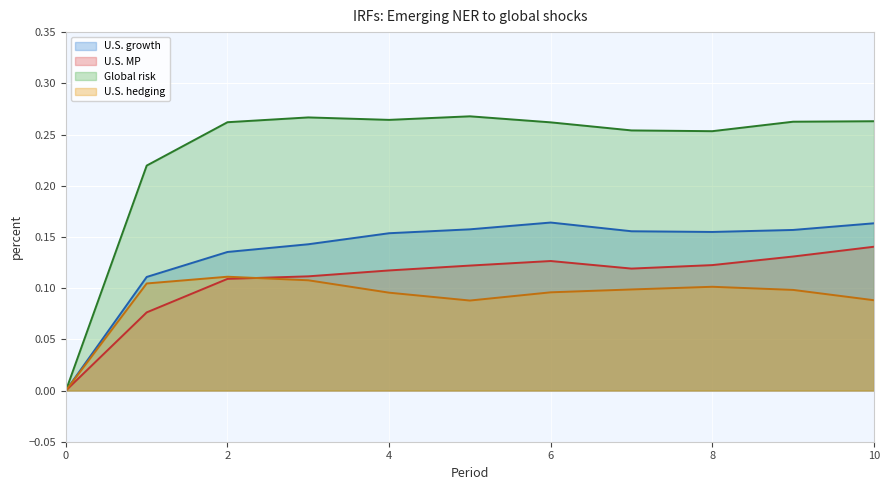

What is the sum of all U.S. hedging values?

1.0